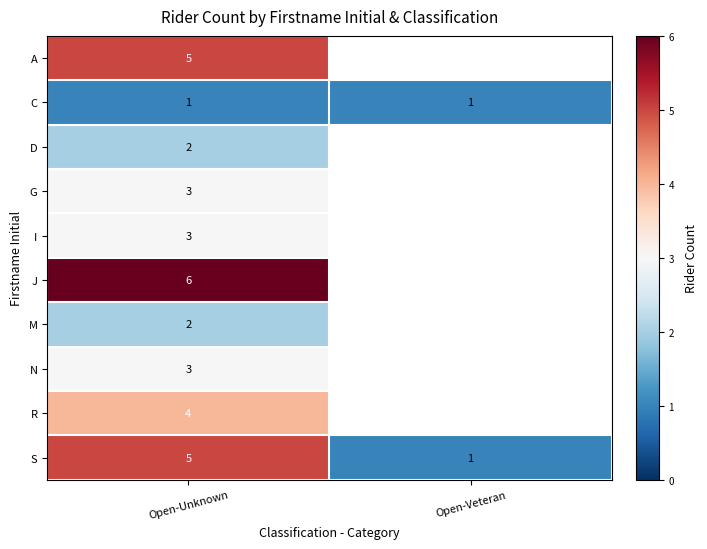

Which category has the lowest value across all series?

Open-Unknown